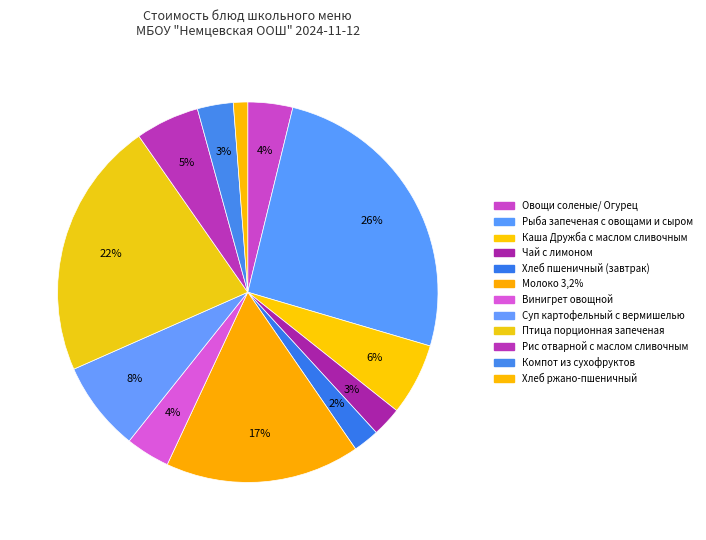

To the nearest percent, what is the difference between the largest and smallest slice percentages?

25%